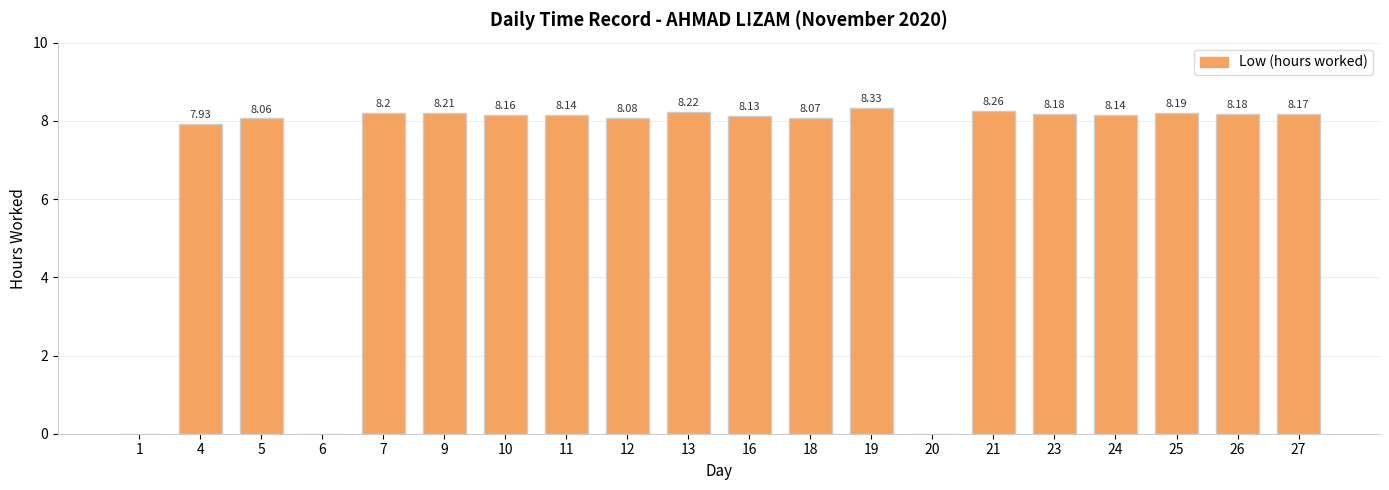

Are the bars horizontal?

No